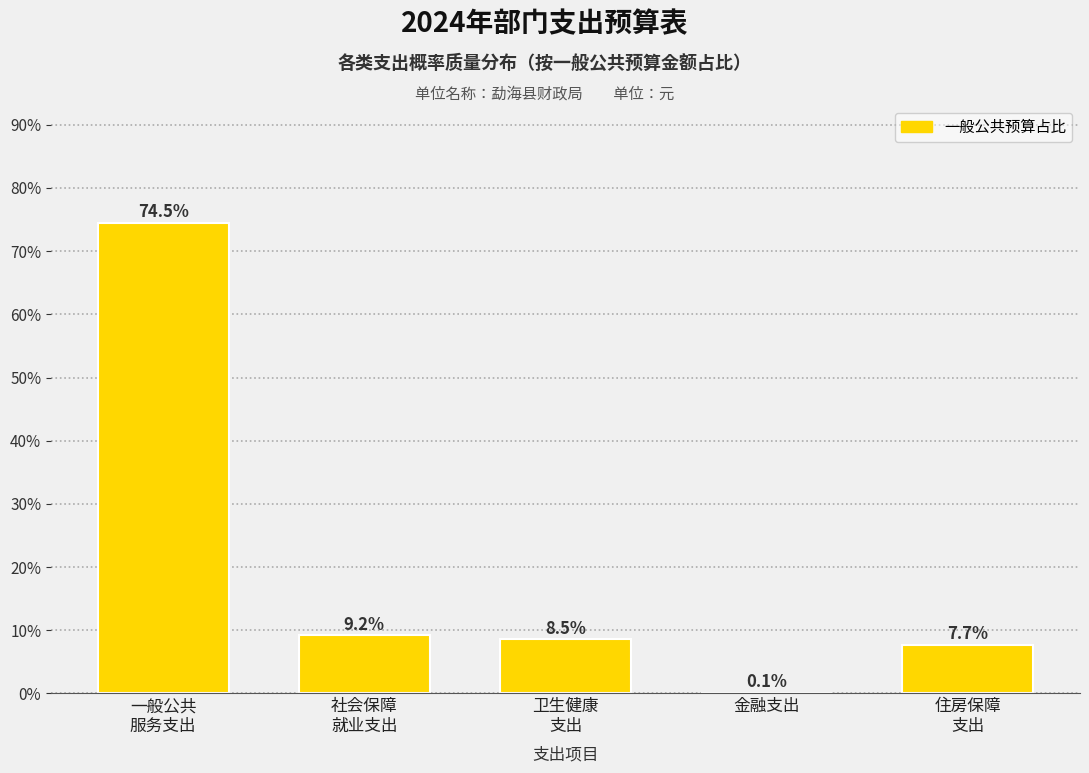

What is the maximum value shown in the chart?

74.5